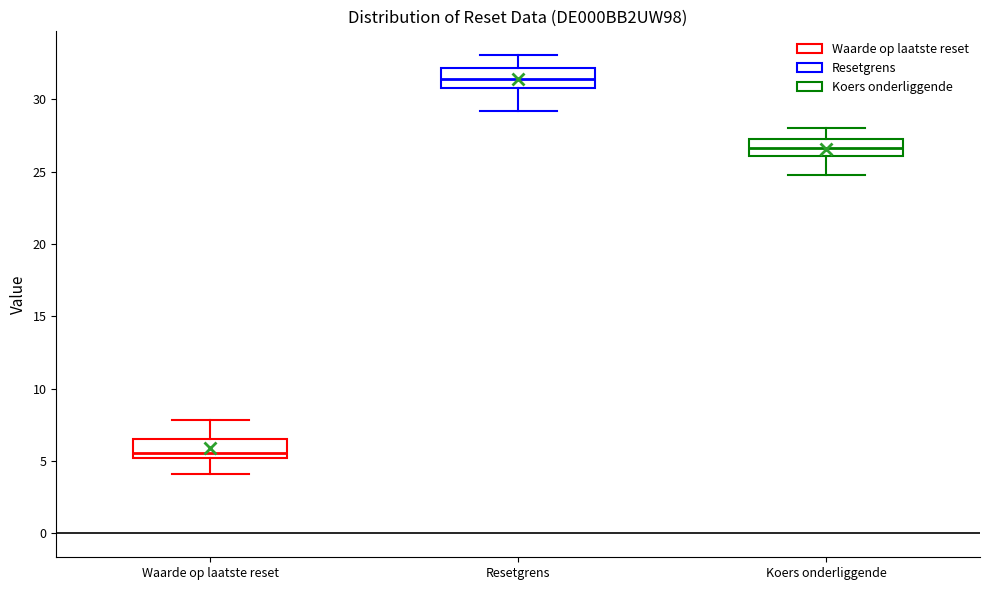

Reading left to right, transcribe this box plot: for each box, give where its median line is, the range the box spans, and where its two whiskers end, as read against the y-axis. The values are not printed on the chart, so give them approximately, as read against the axis.

Waarde op laatste reset: median 5.5, box 5.0 to 6.5, whiskers 4.0 to 8.0
Resetgrens: median 31.5, box 31.0 to 32.0, whiskers 29.0 to 33.0
Koers onderliggende: median 26.5, box 26.0 to 27.5, whiskers 25.0 to 28.0